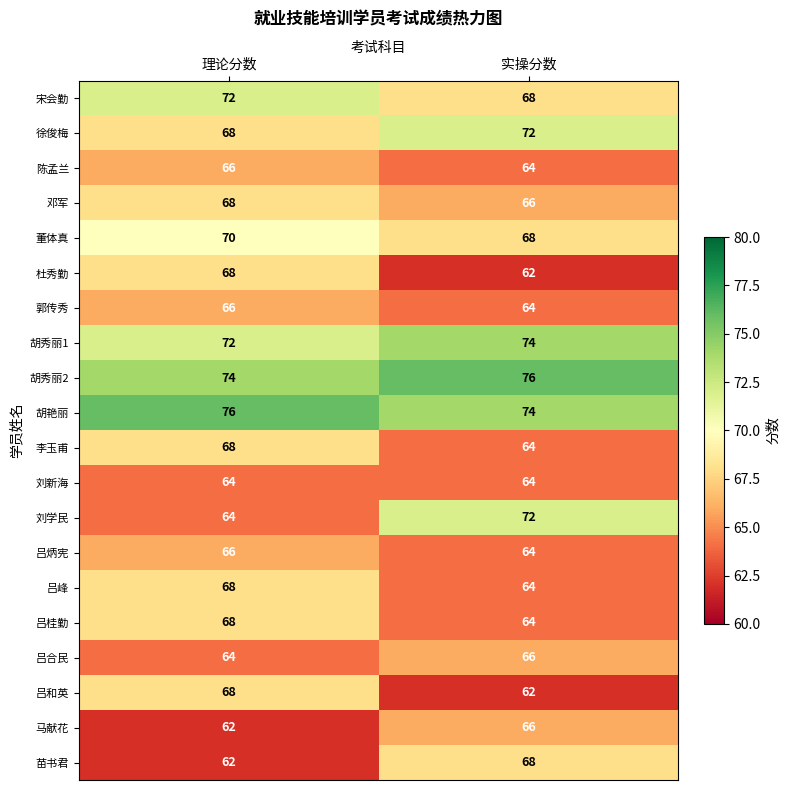

Rank the categories by 刘学民 value from lowest to highest.

理论分数, 实操分数